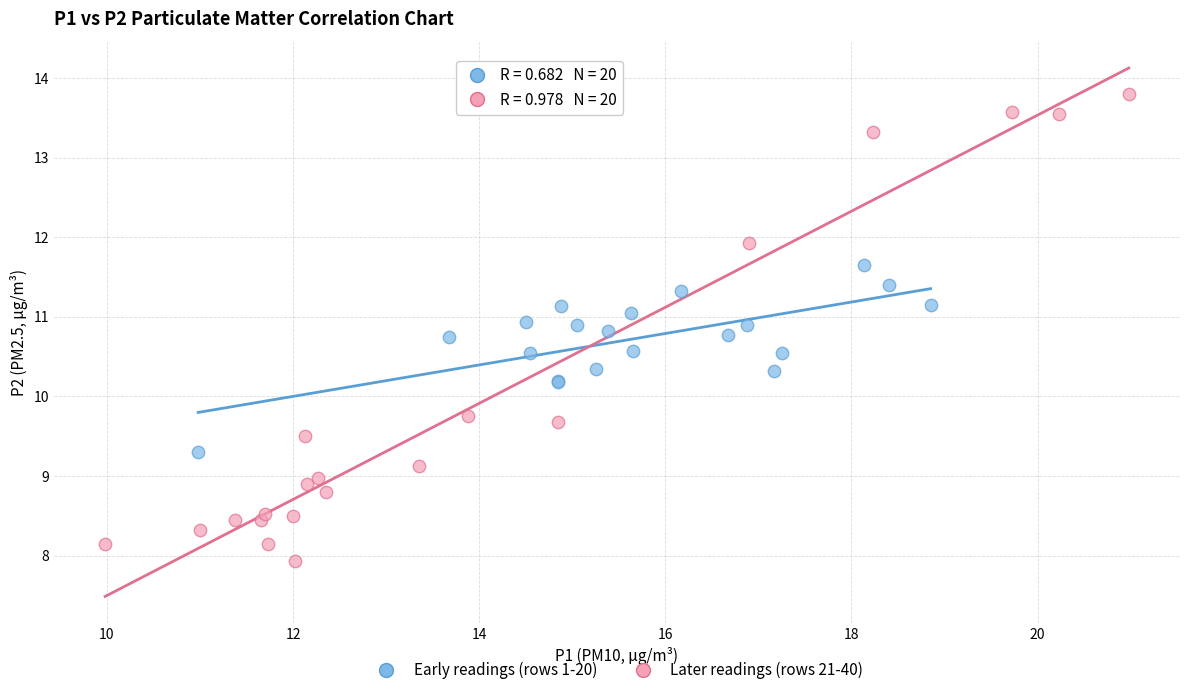

Which series contains the lowest Y value?

Later readings (rows 21-40)